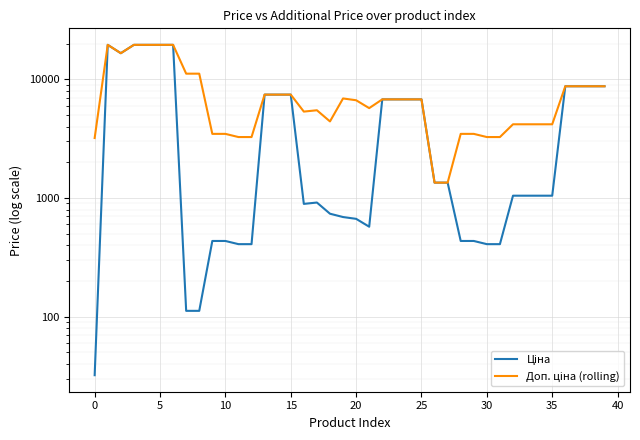

What is the difference between the second highest and second lowest values in the Ціна series?

19453.1